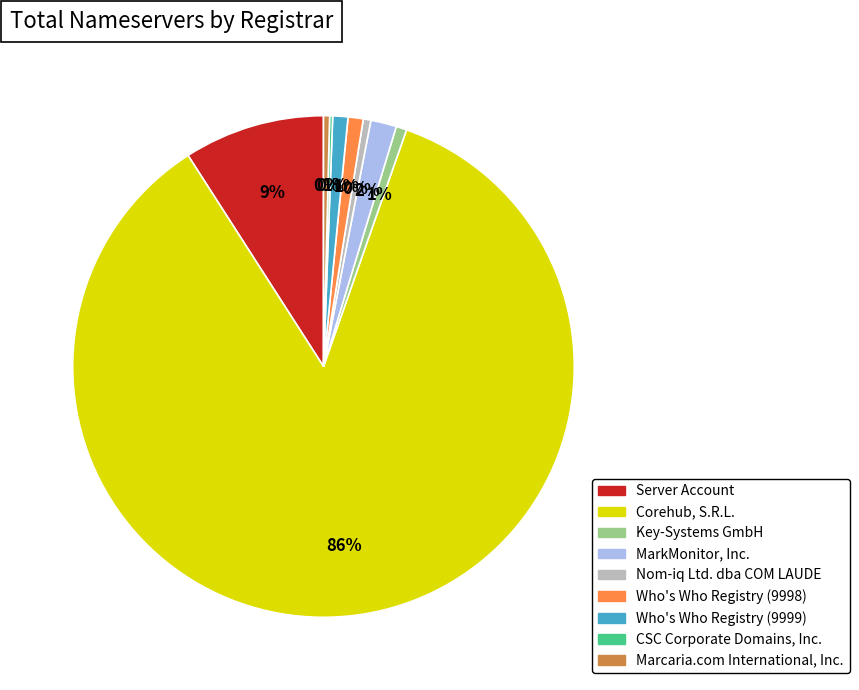

Which has a higher value, Corehub, S.R.L. or Marcaria.com International, Inc.?

Corehub, S.R.L.